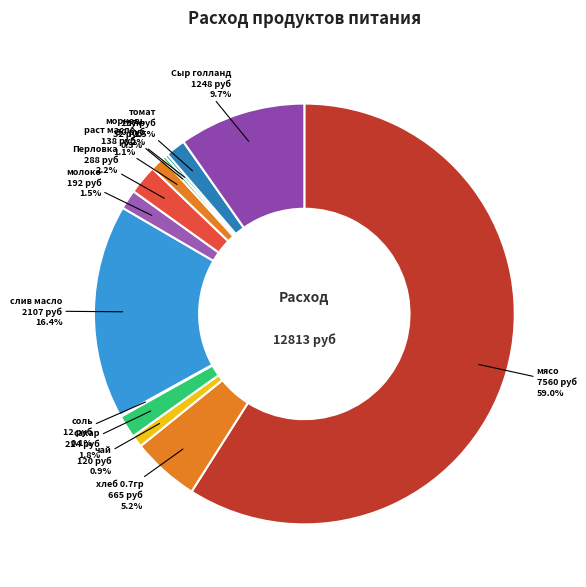

What is the ratio of the value at сахар to the value at молоко?

1.2